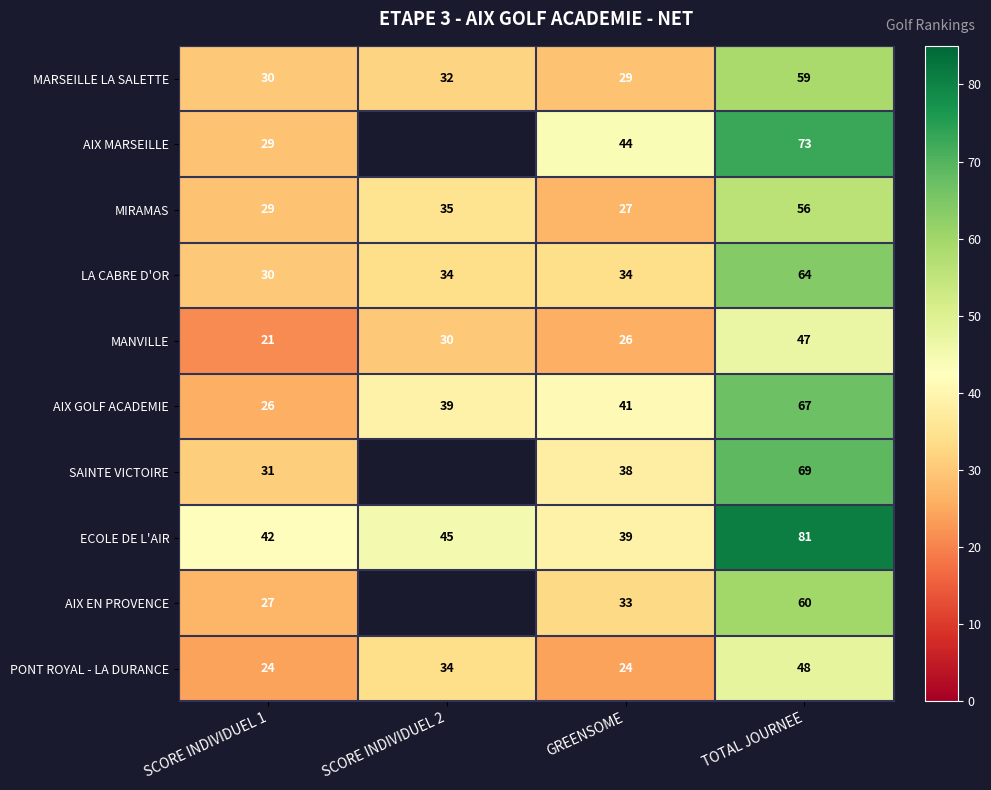

What is the difference between the PONT ROYAL - LA DURANCE values at TOTAL JOURNEE and SCORE INDIVIDUEL 2?

14